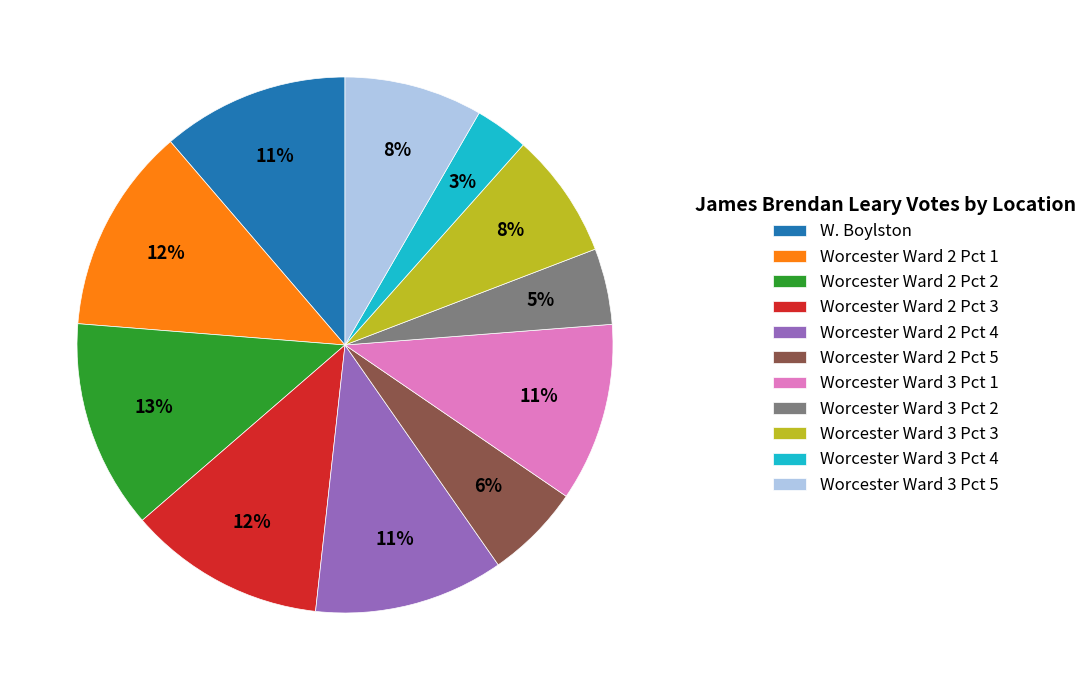

Does Worcester Ward 2 Pct 5 account for over 50% of the chart?

No